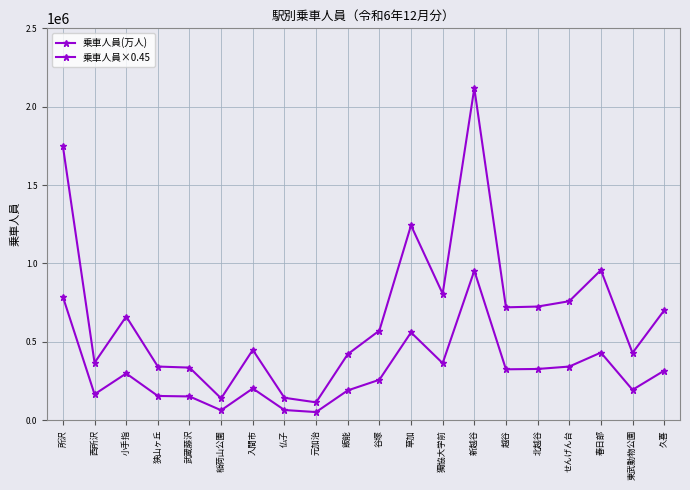

What is the average value of the 乗車人員(万人) series?

686690.8